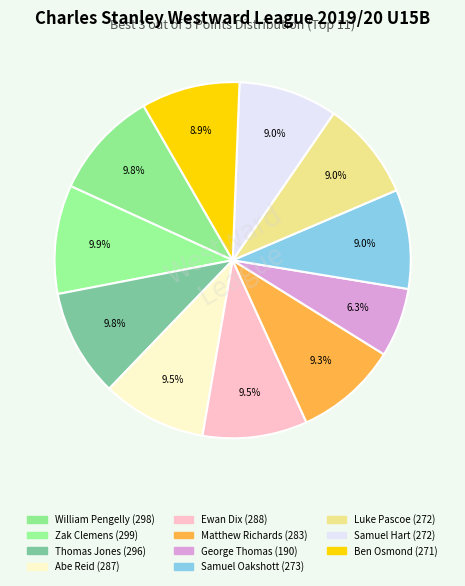

How many segments does this pie chart have?

11